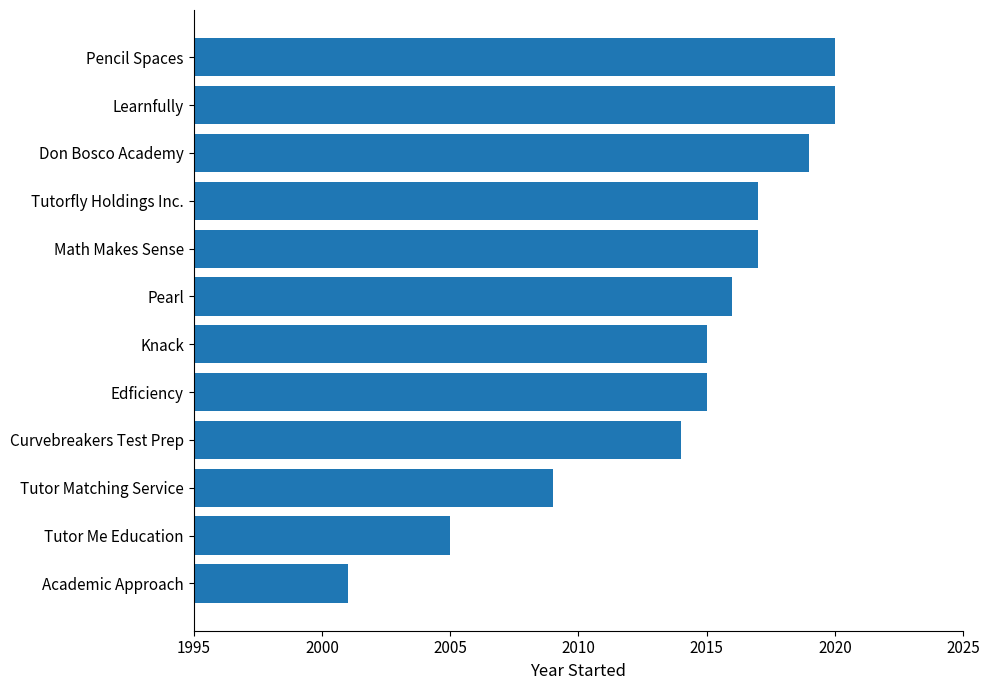

What is the average value?

2014